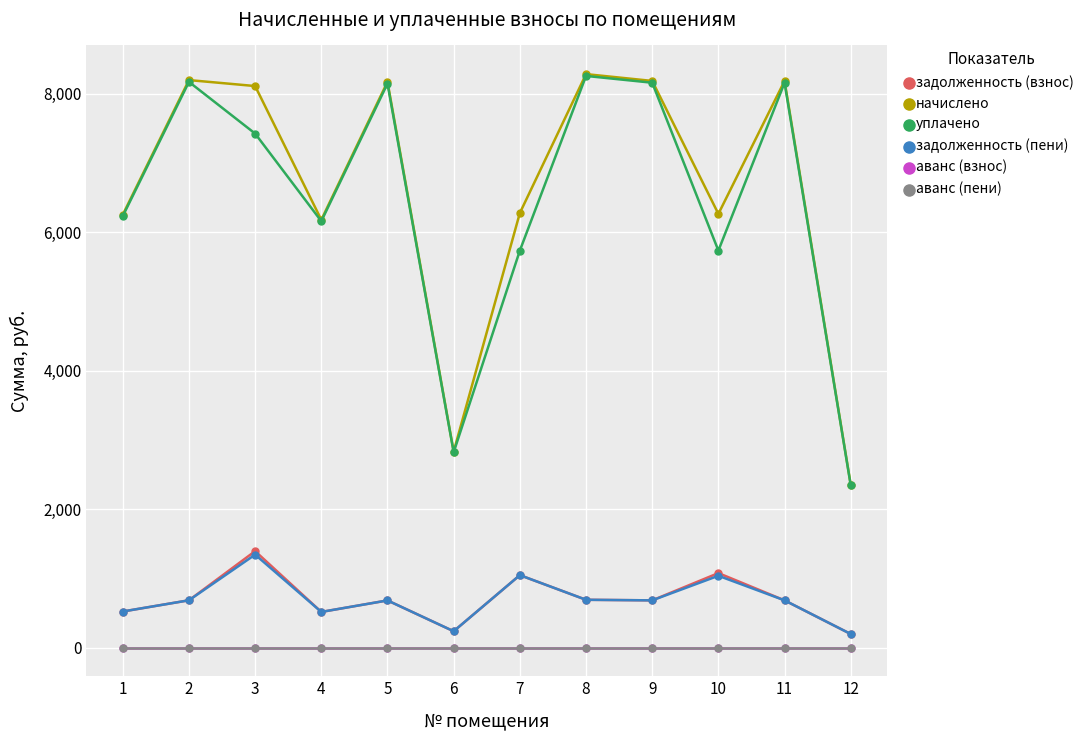

Does the chart have visible grid lines?

Yes